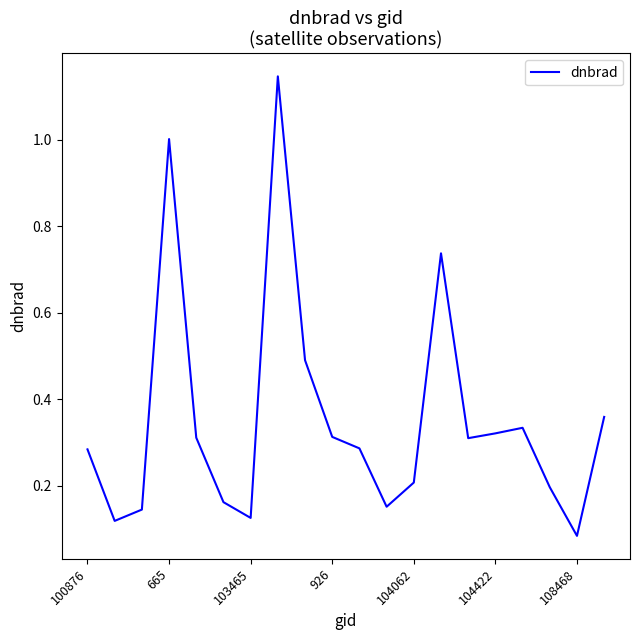

At which category does the chart reach its minimum across all series?

108468